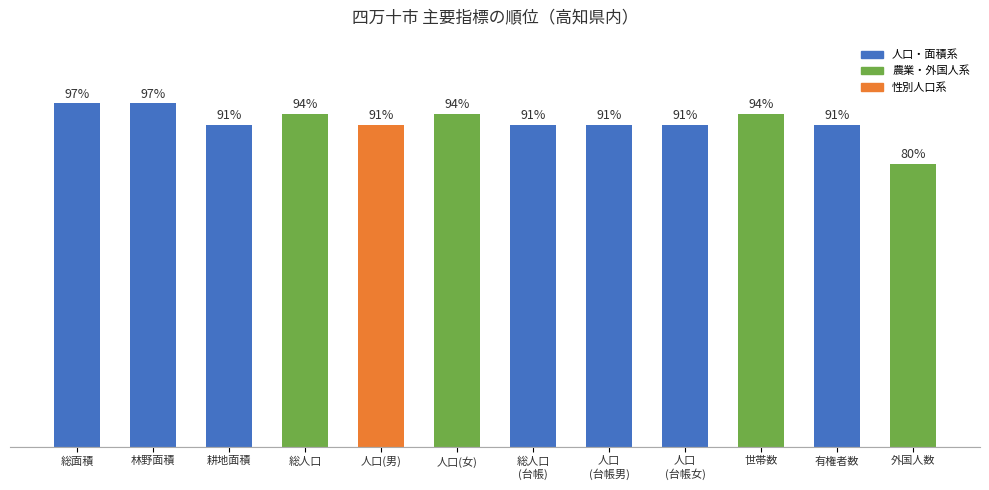

What is the label of the 10th bar from the left?

世帯数